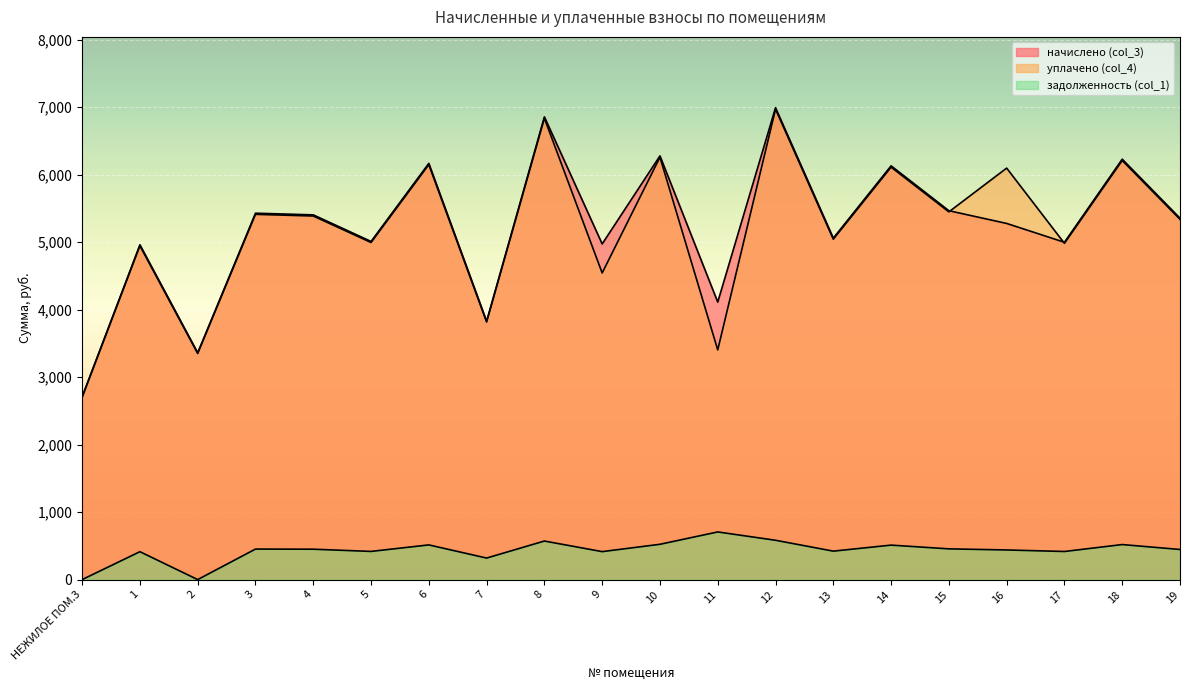

Reading left to right, list all the values displayed in this chart.

начислено (col_3): НЕЖИЛОЕ ПОМ.3=2708.6	1=4961.8	2=3361.2	3=5429.6	4=5404.9	5=5011.0	6=6168.4	7=3829.1	8=6857.8	9=4974.0	10=6279.1	11=4112.2	12=6993.2	13=5060.3	14=6131.4	15=5466.5	16=5277.8	17=4998.7	18=6229.9	19=5355.7
уплачено (col_4): НЕЖИЛОЕ ПОМ.3=2700.1	1=4946.0	2=3350.6	3=5412.4	4=5387.8	5=4995.1	6=6148.8	7=3816.9	8=6836.0	9=4543.8	10=6259.2	11=3403.6	12=6971.1	13=5044.2	14=6112.0	15=5449.2	16=6097.8	17=4982.9	18=6210.2	19=5338.8
задолженность (col_1): НЕЖИЛОЕ ПОМ.3=0.0	1=413.5	2=0.0	3=452.5	4=450.4	5=417.6	6=514.0	7=319.1	8=571.5	9=414.5	10=523.3	11=706.2	12=582.8	13=421.7	14=510.9	15=455.5	16=439.1	17=416.6	18=519.2	19=446.3